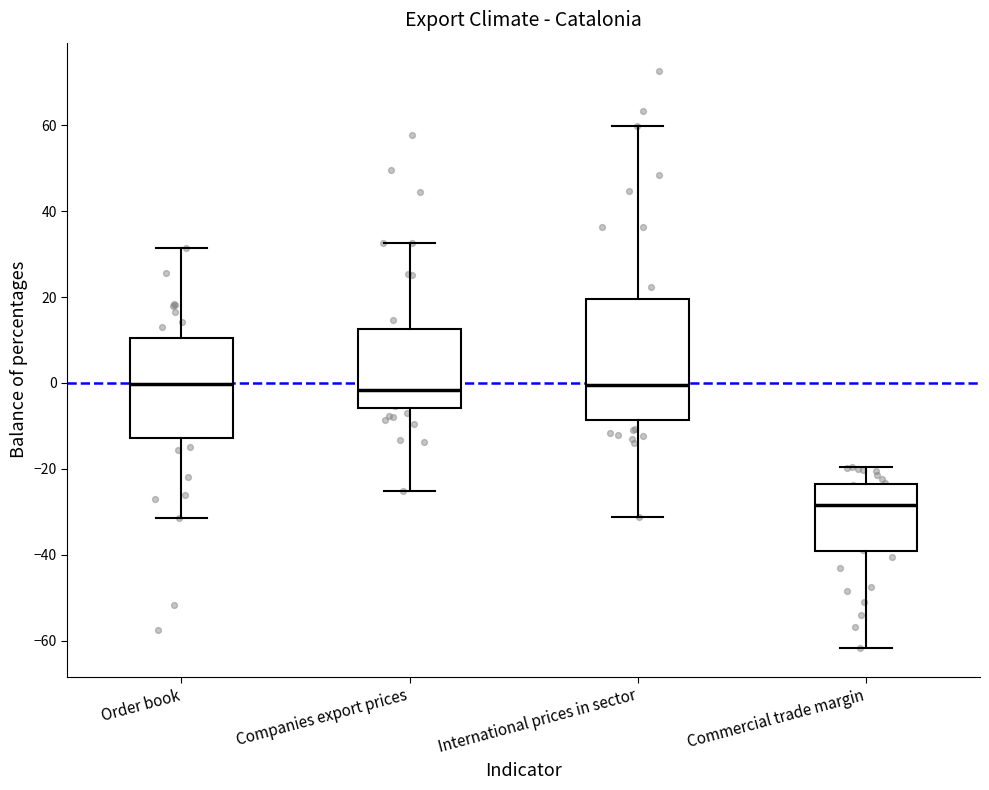

Where does the lower whisker of the box for Commercial trade margin end on the y-axis? The values are not printed on the chart, so give them approximately, as read against the axis.

-62